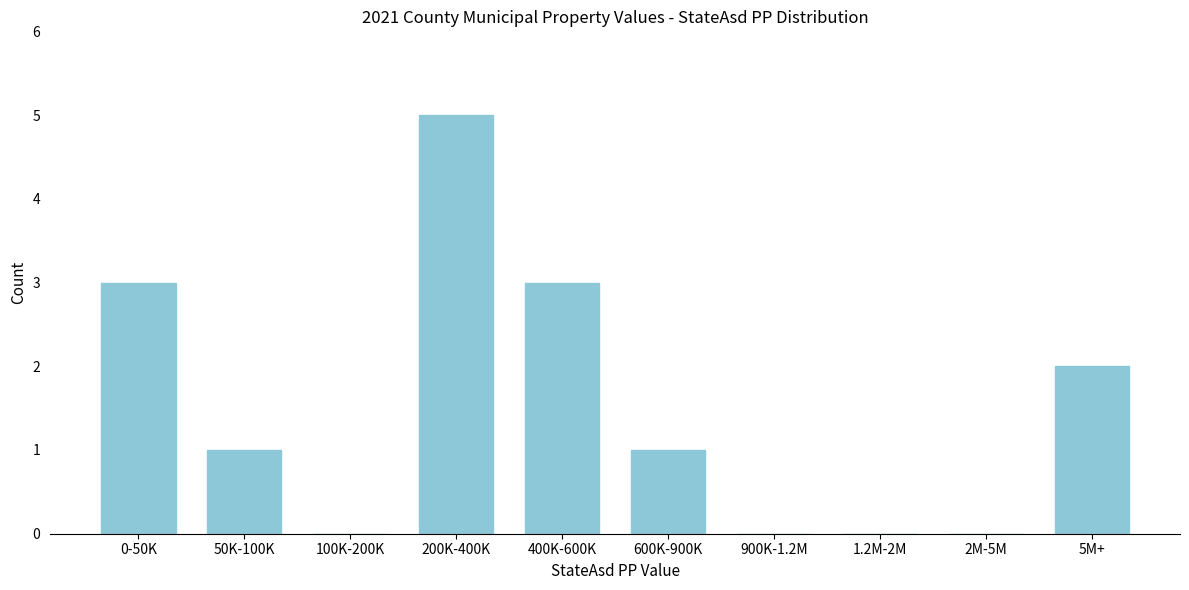

Reading left to right, list all the values displayed in this chart.

0-50K=3	50K-100K=1	100K-200K=0	200K-400K=5	400K-600K=3	600K-900K=1	900K-1.2M=0	1.2M-2M=0	2M-5M=0	5M+=2